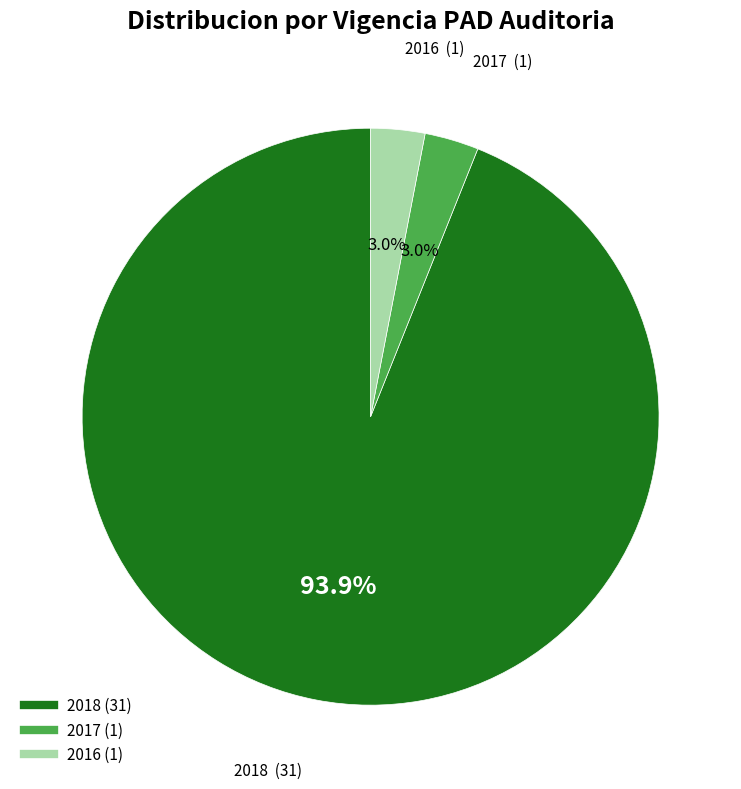

Is there a majority slice in this chart?

Yes